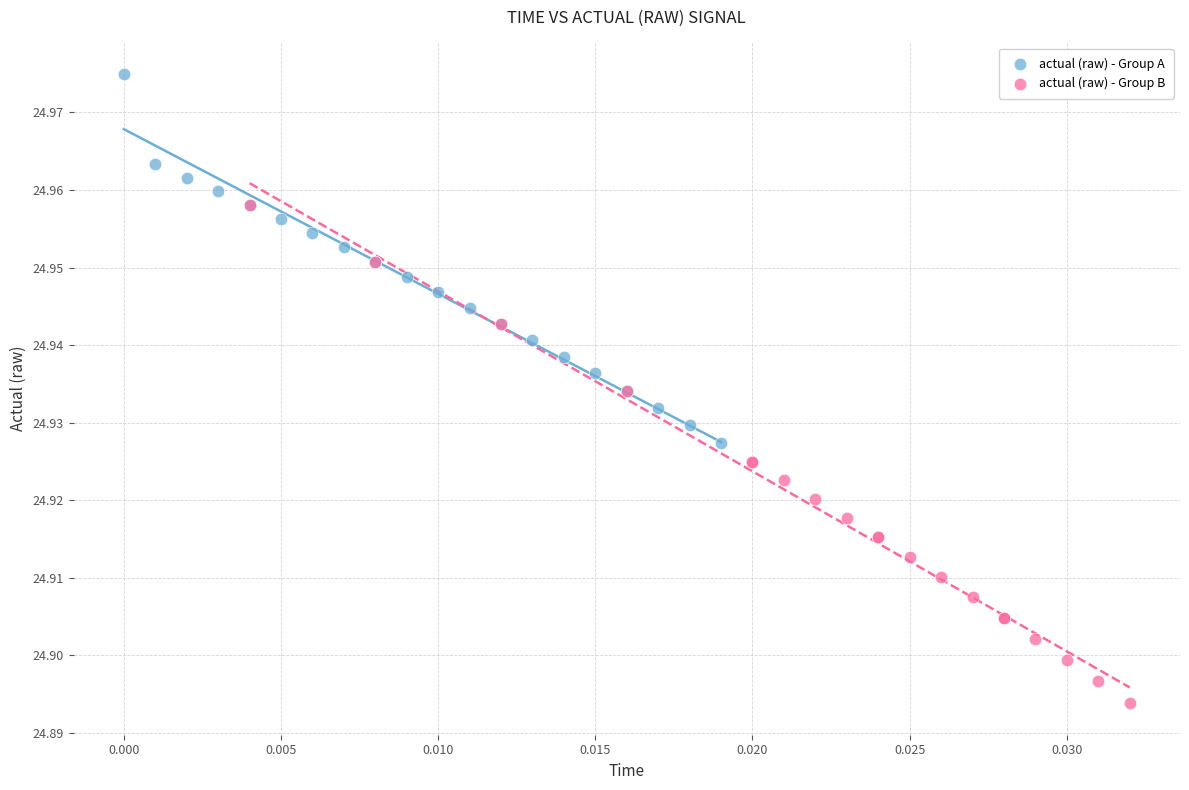

Which series has the largest Y range (max minus min)?

actual (raw) - Group B